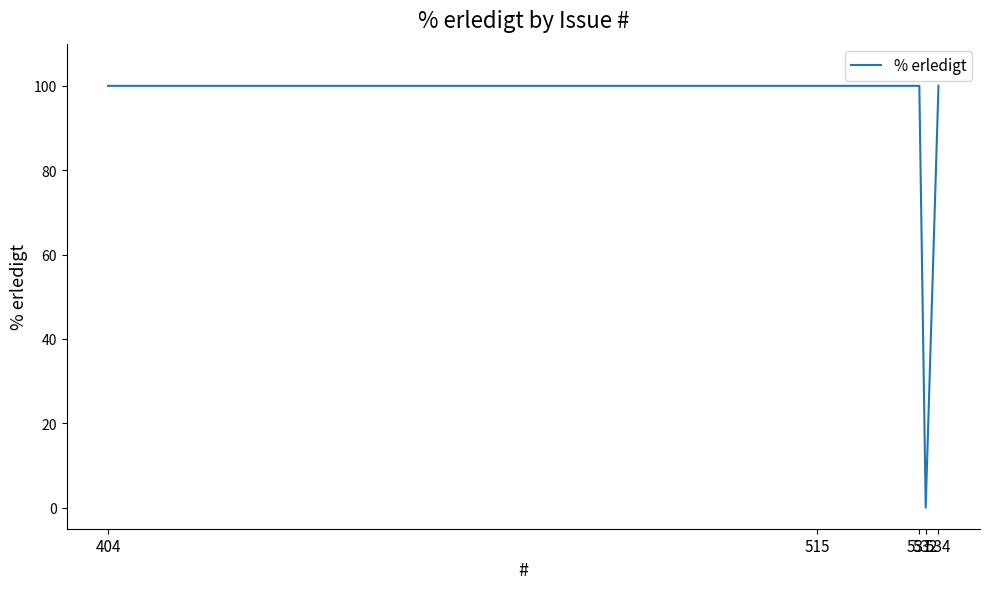

Which has a higher value, 515 or 532?

515